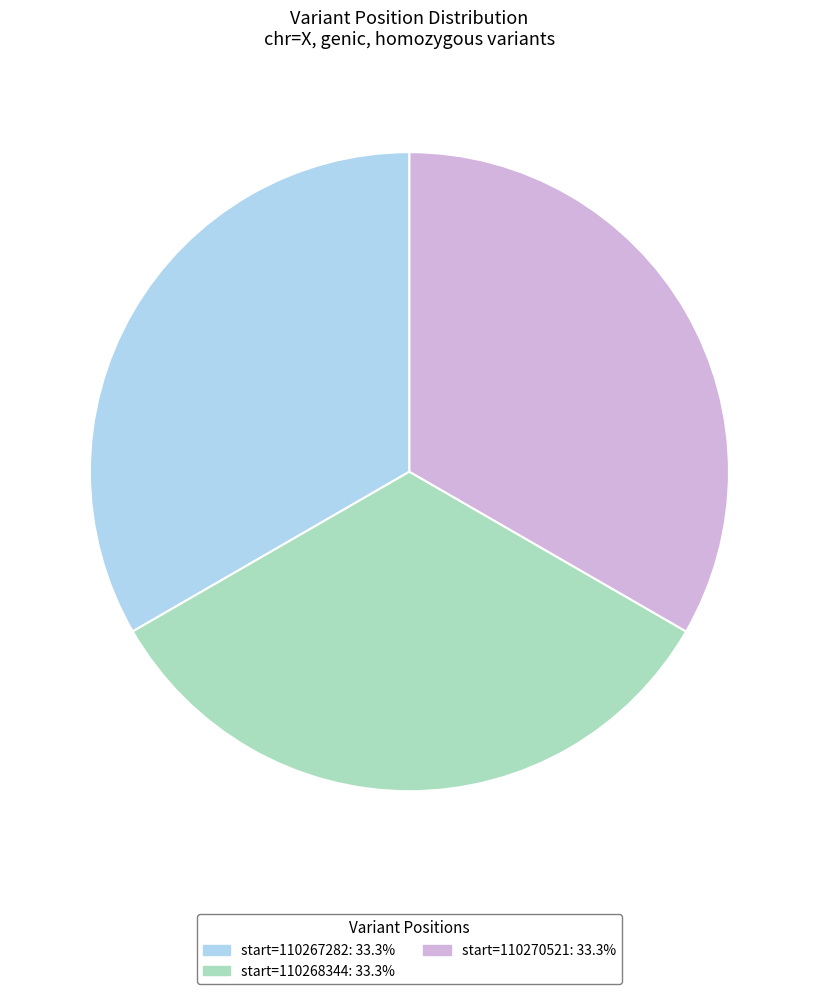

Is there a majority slice in this chart?

No